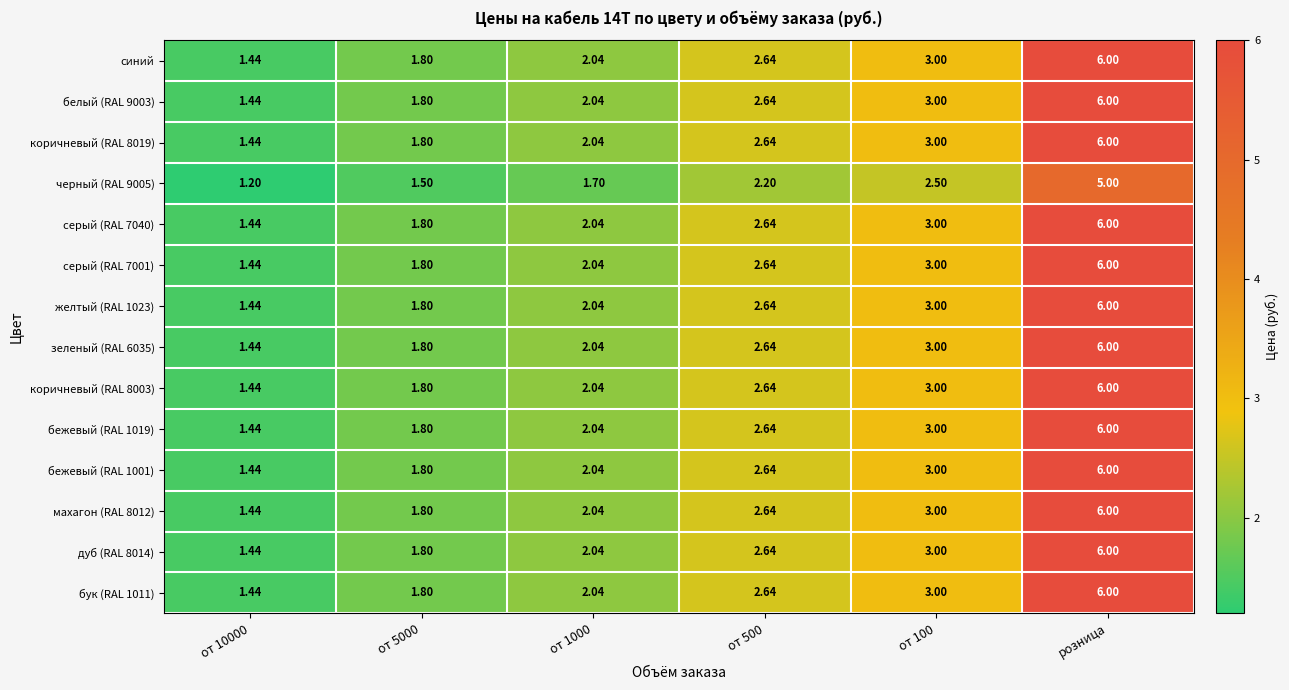

At which label does коричневый (RAL 8003) reach its peak?

розница